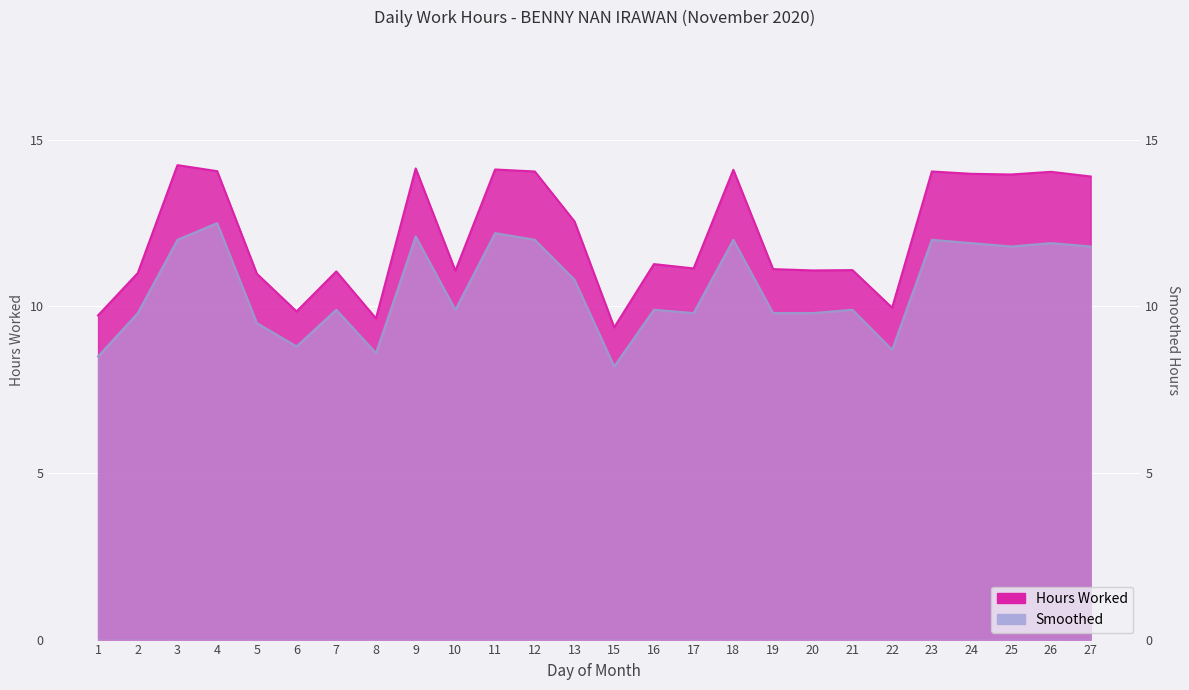

What is the value of the Smoothed point at the 2nd from the left?

9.8